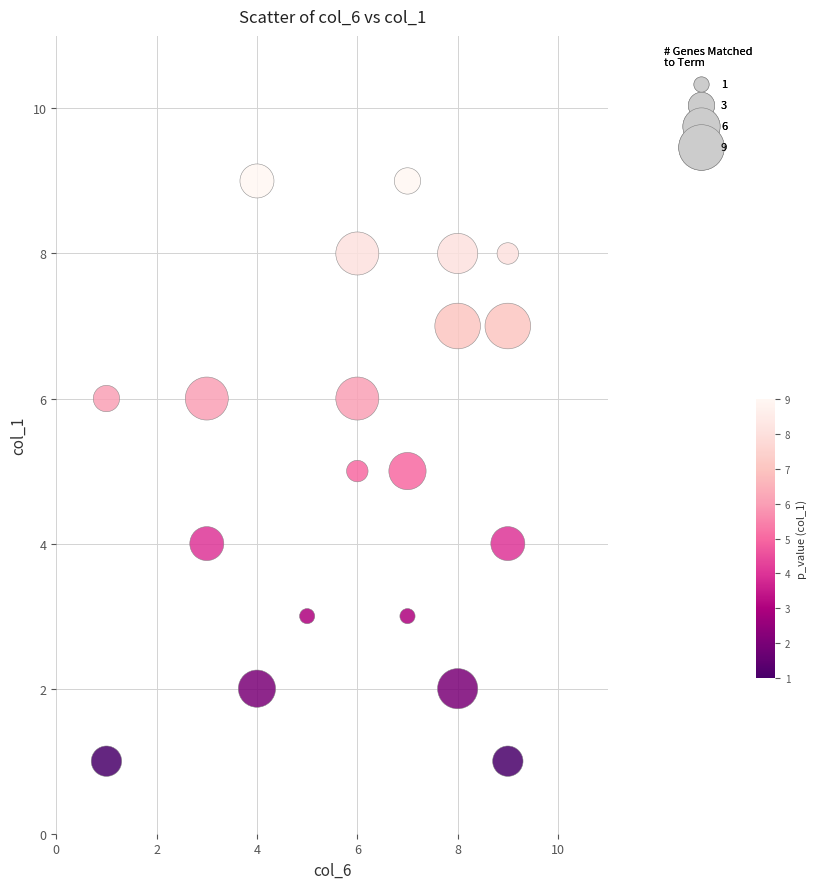

What is the range of Y values (max minus min)?

8